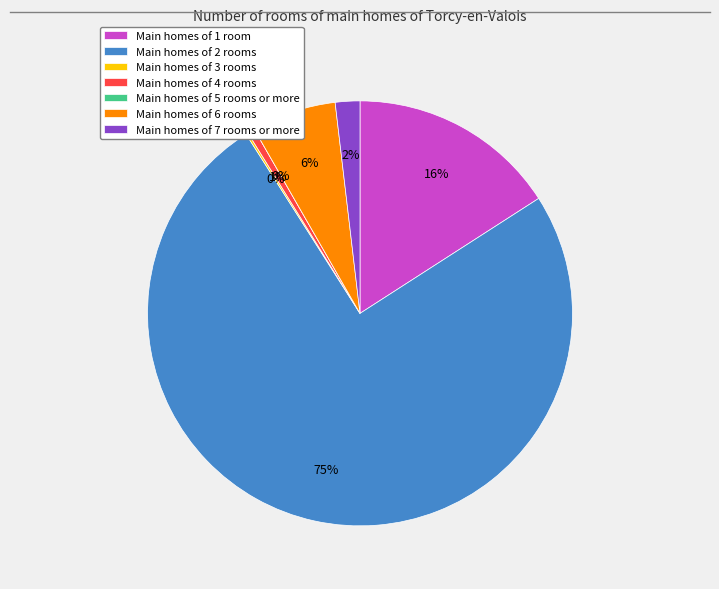

To the nearest percent, what is the difference between the largest and smallest slice percentages?

75%